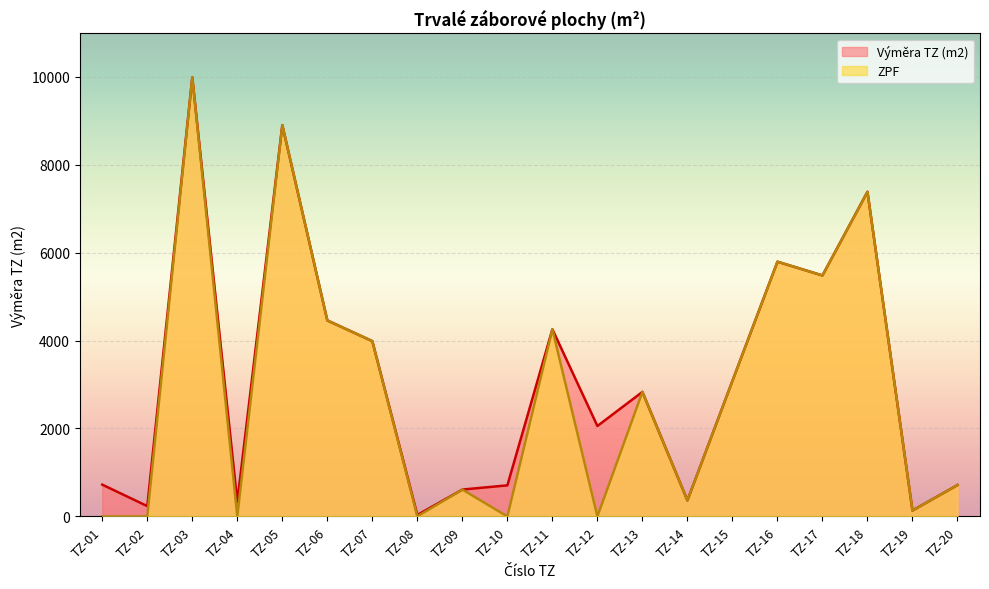

Reading left to right, transcribe all the data shown in this chart.

Výměra TZ (m2): TZ-01=723	TZ-02=235	TZ-03=9987	TZ-04=331	TZ-05=8900	TZ-06=4458	TZ-07=3987	TZ-08=33	TZ-09=611	TZ-10=707	TZ-11=4257	TZ-12=2057	TZ-13=2832	TZ-14=364	TZ-15=3083	TZ-16=5794	TZ-17=5481	TZ-18=7384	TZ-19=134	TZ-20=714
ZPF: TZ-01=0	TZ-02=0	TZ-03=9987	TZ-04=0	TZ-05=8900	TZ-06=4458	TZ-07=3987	TZ-08=0	TZ-09=611	TZ-10=0	TZ-11=4257	TZ-12=0	TZ-13=2832	TZ-14=364	TZ-15=3083	TZ-16=5794	TZ-17=5481	TZ-18=7384	TZ-19=134	TZ-20=714